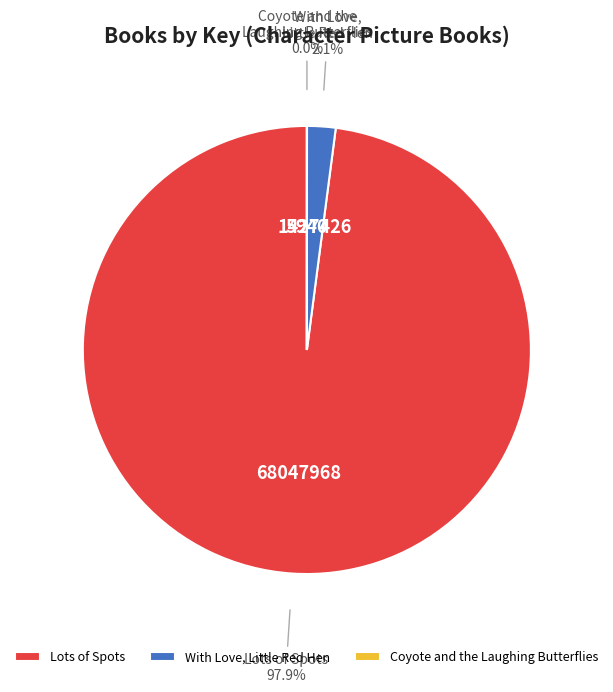

What percentage is NOT represented by Lots of Spots?

2.1%